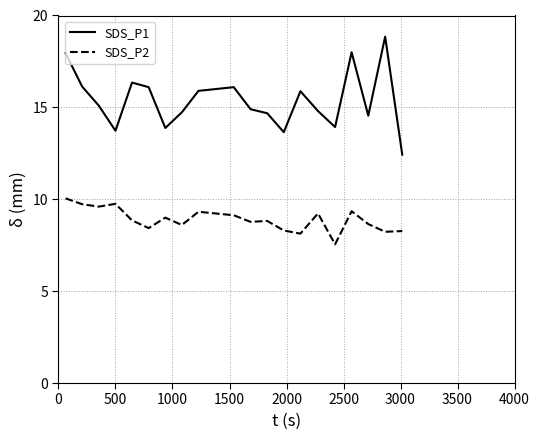

Rank the series by their average value, from lowest to highest.

SDS_P2, SDS_P1